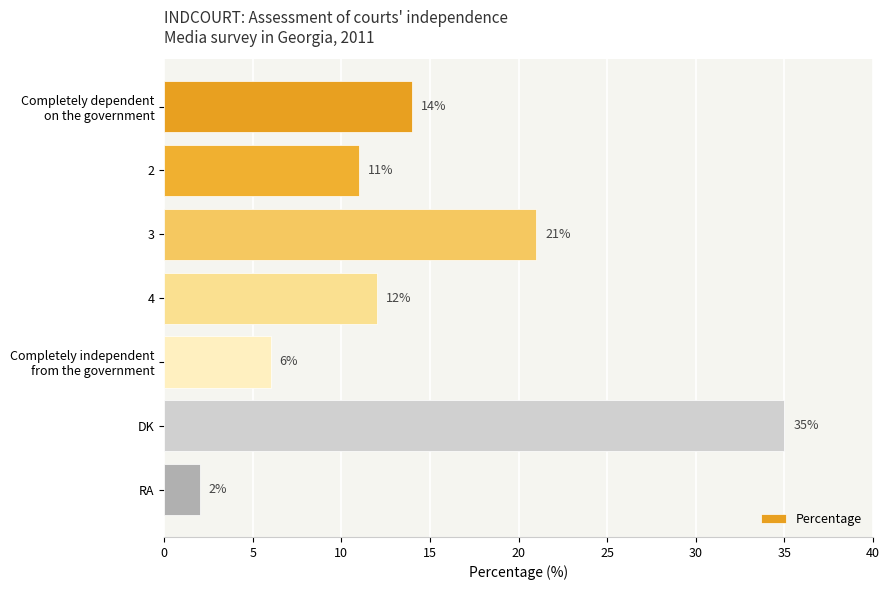

At which category does the chart reach its minimum across all series?

RA